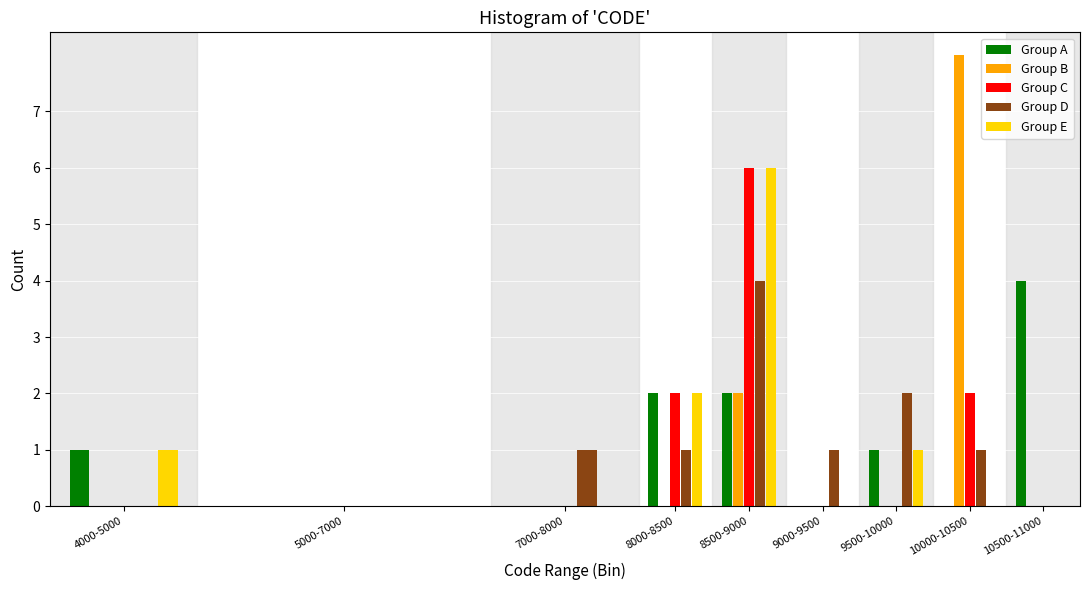

What is the total value across all series at 10500-11000?

4